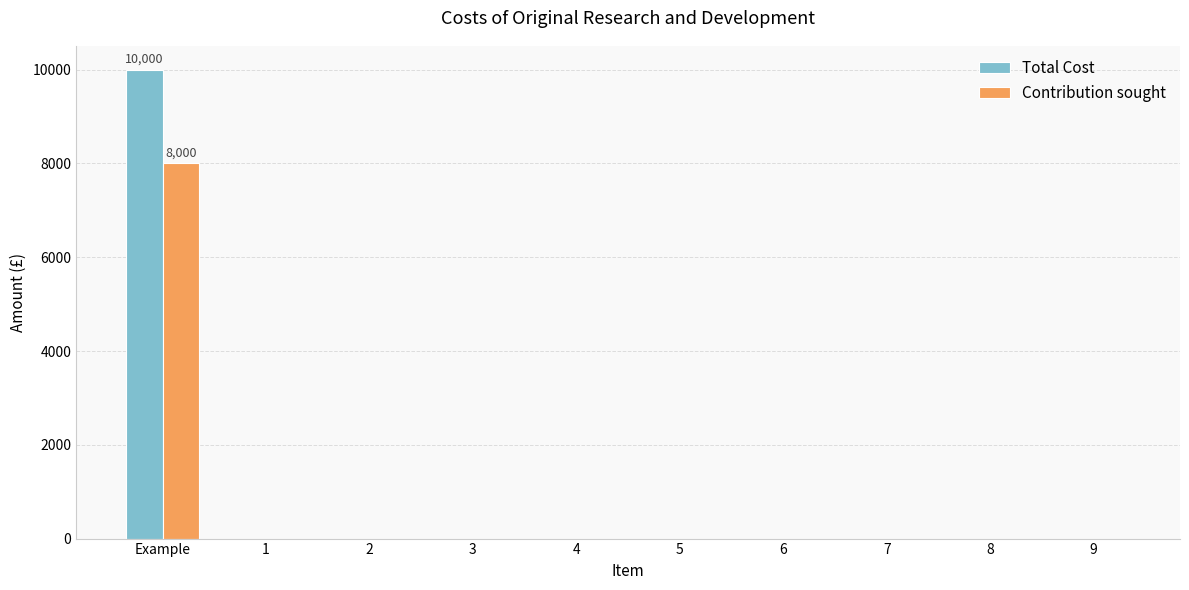

Which label corresponds to the largest value in the chart?

Example